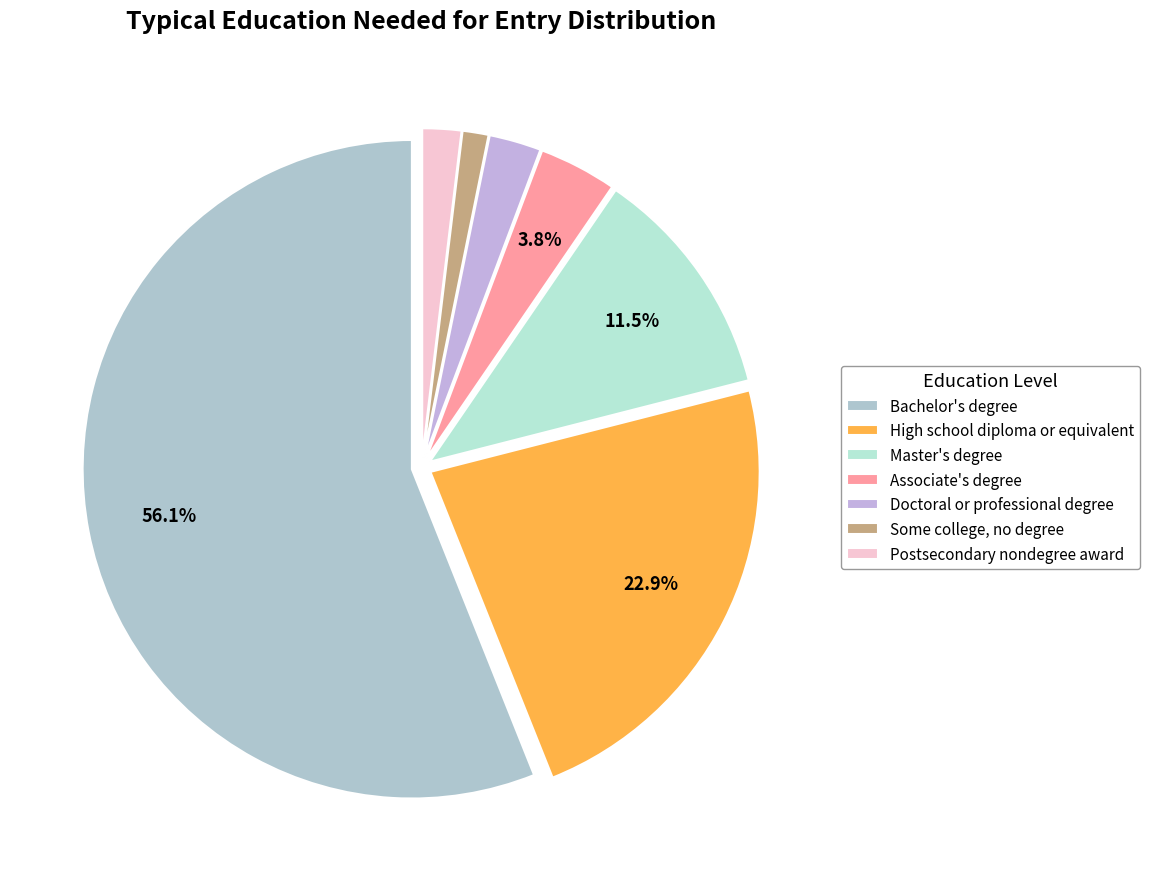

Which has a higher value, Postsecondary nondegree award or High school diploma or equivalent?

High school diploma or equivalent